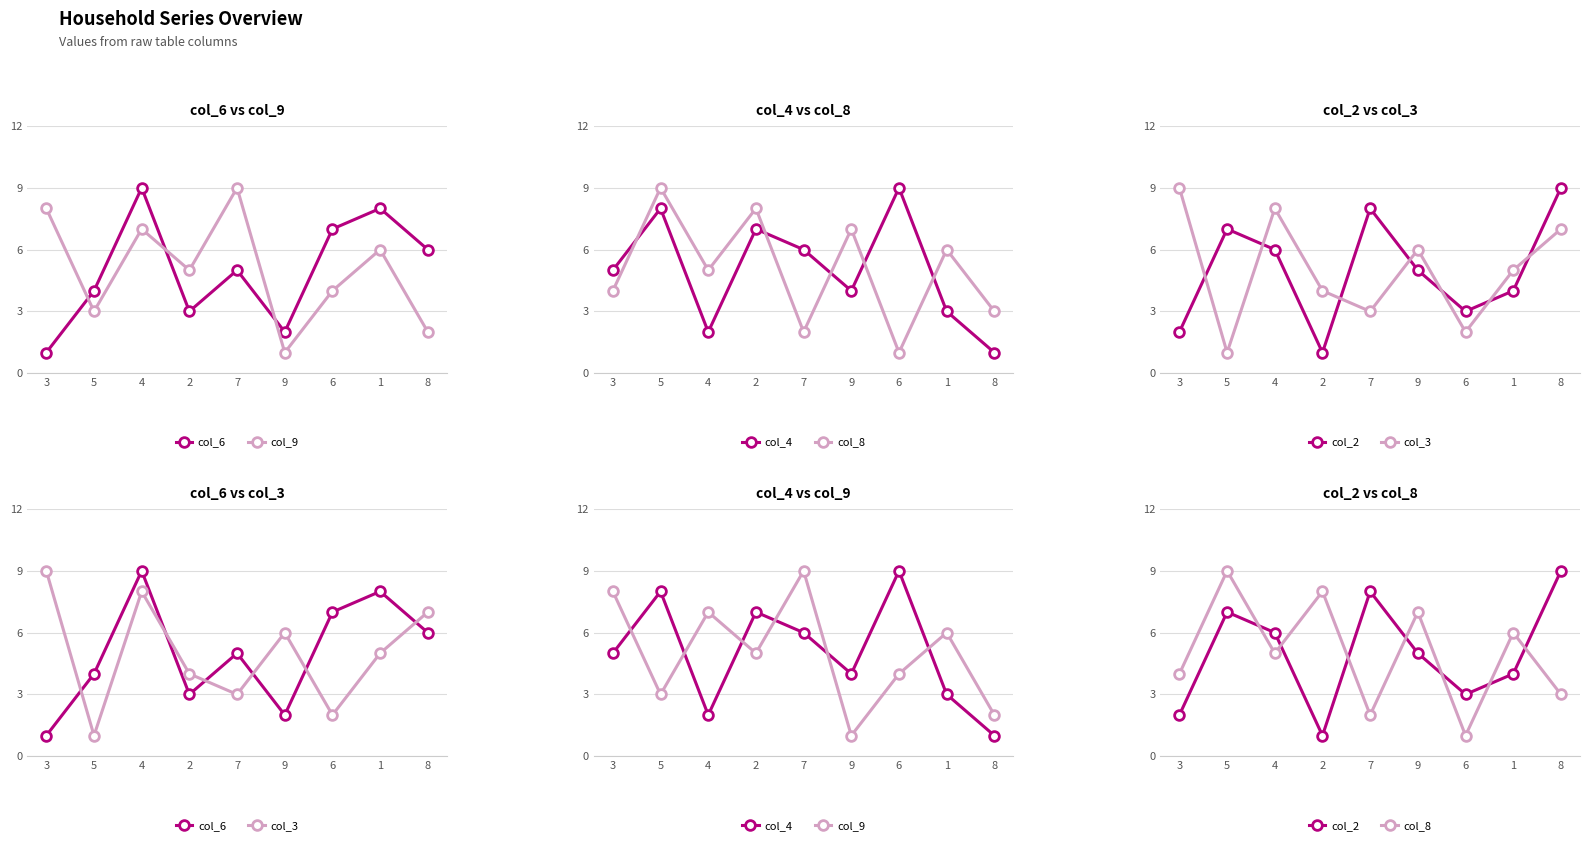

How many lines are shown in the chart?

6